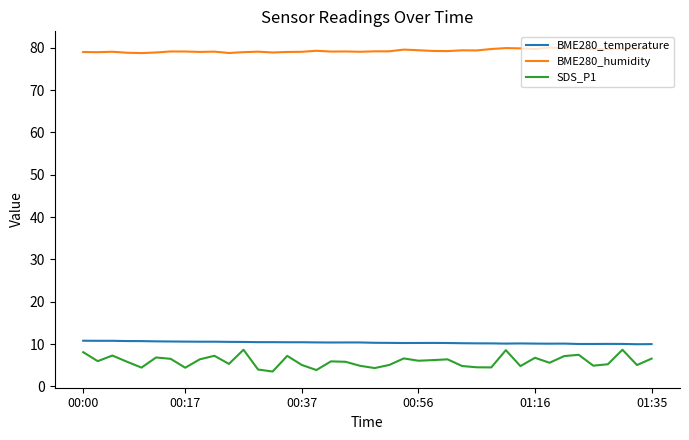

What are all the series names shown in the legend?

BME280_temperature, BME280_humidity, SDS_P1